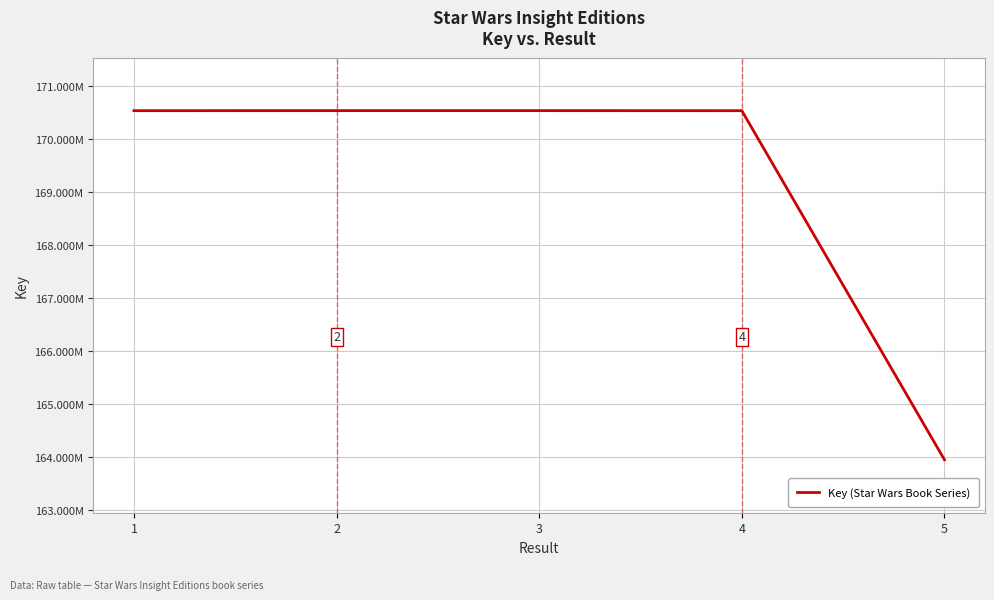

Does the chart display data point markers on the line(s)?

No